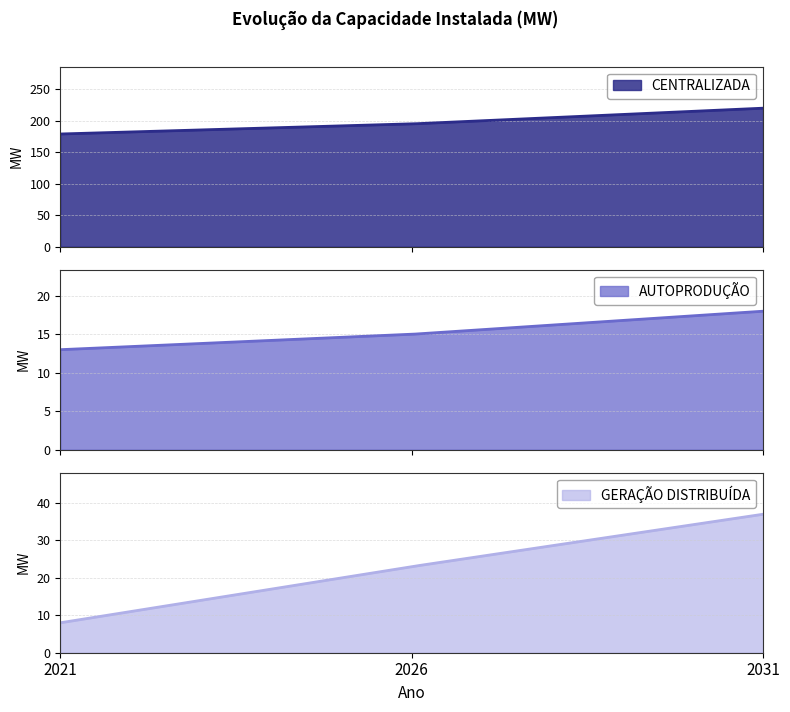

Which category has the highest value in the AUTOPRODUÇÃO series?

2031